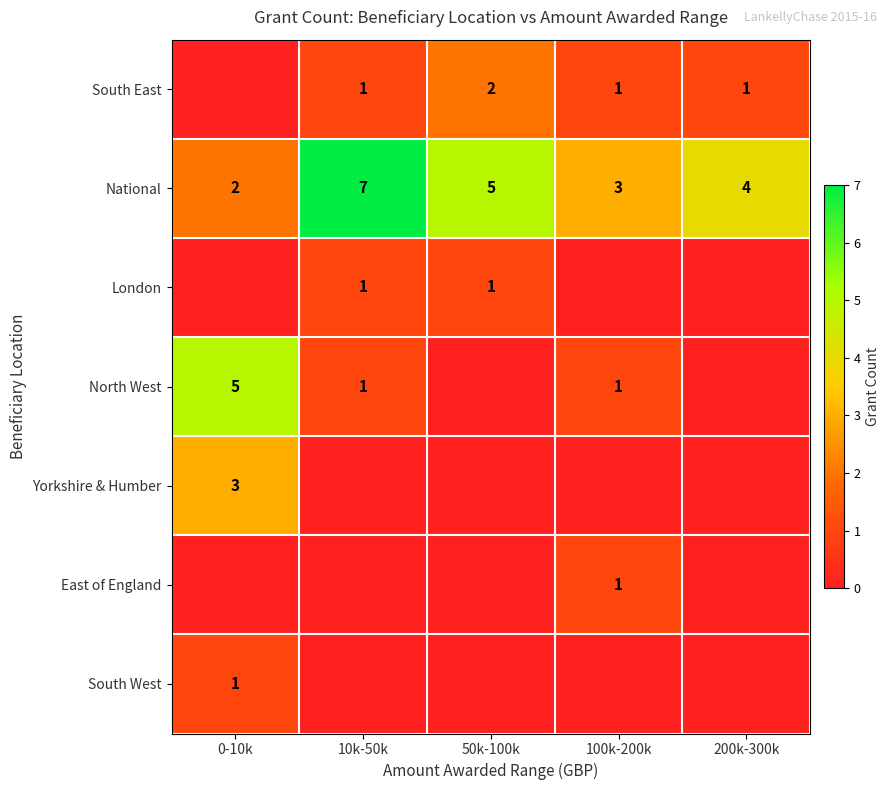

Which label corresponds to the smallest value in the chart?

0-10k